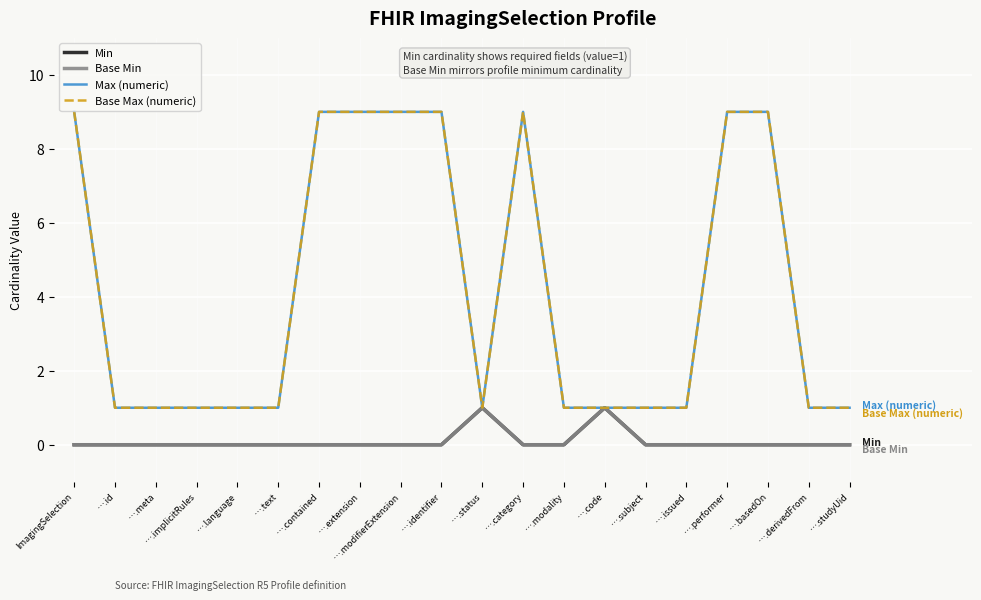

What is the greatest value displayed?

9